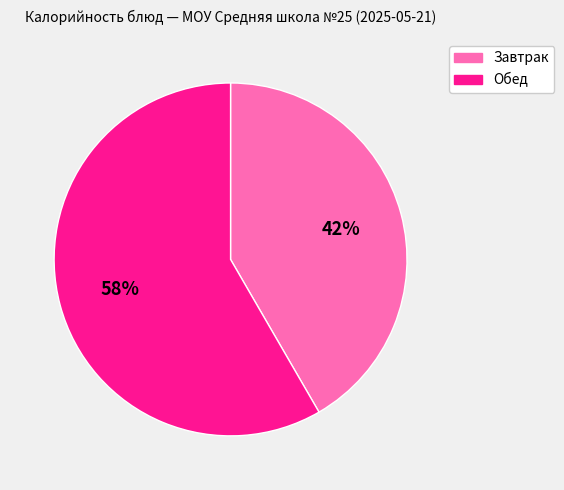

Is there any slice that represents more than half of the pie?

Yes